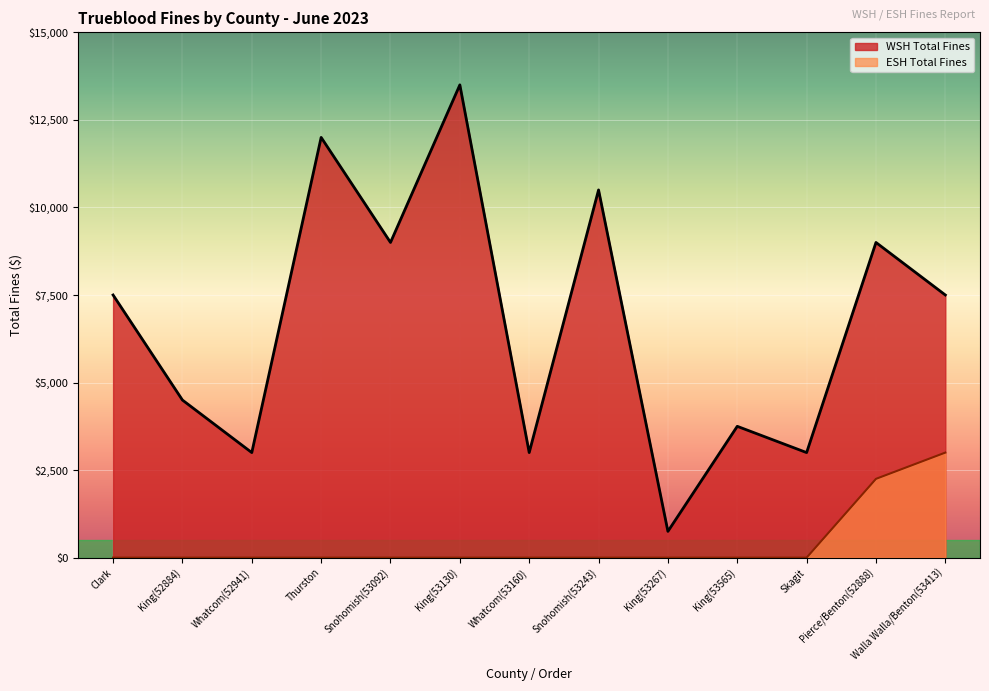

True or false: WSH Total Fines and ESH Total Fines cross at least once.

False